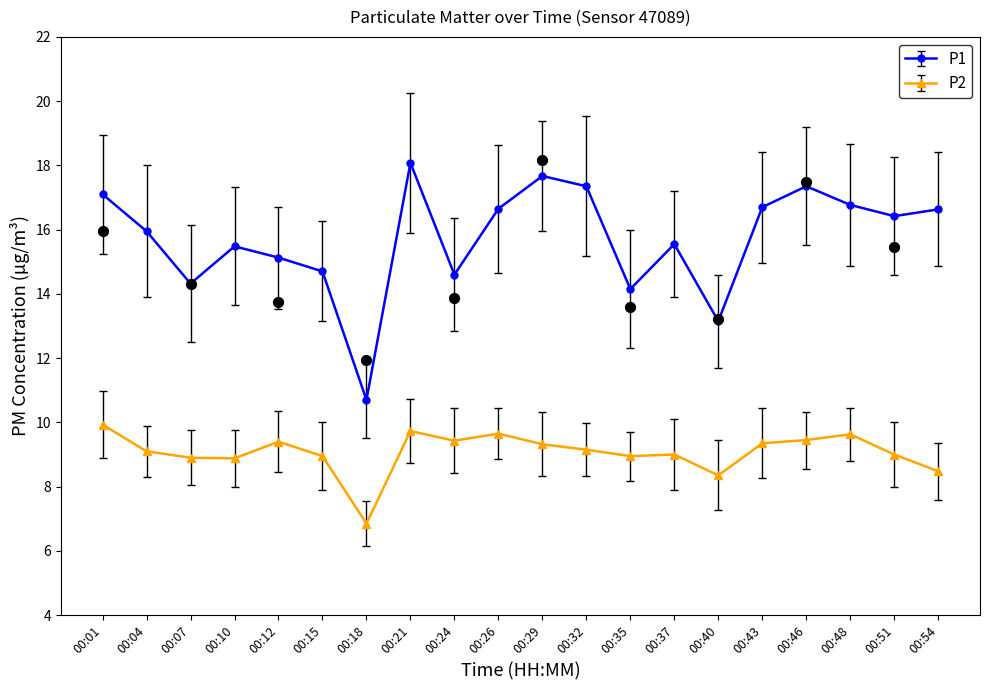

Which series contains the highest Y value?

P1